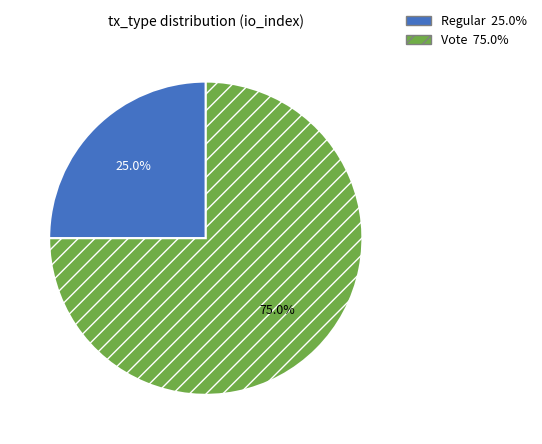

The Vote slice represents 85% of the pie. True or false?

False